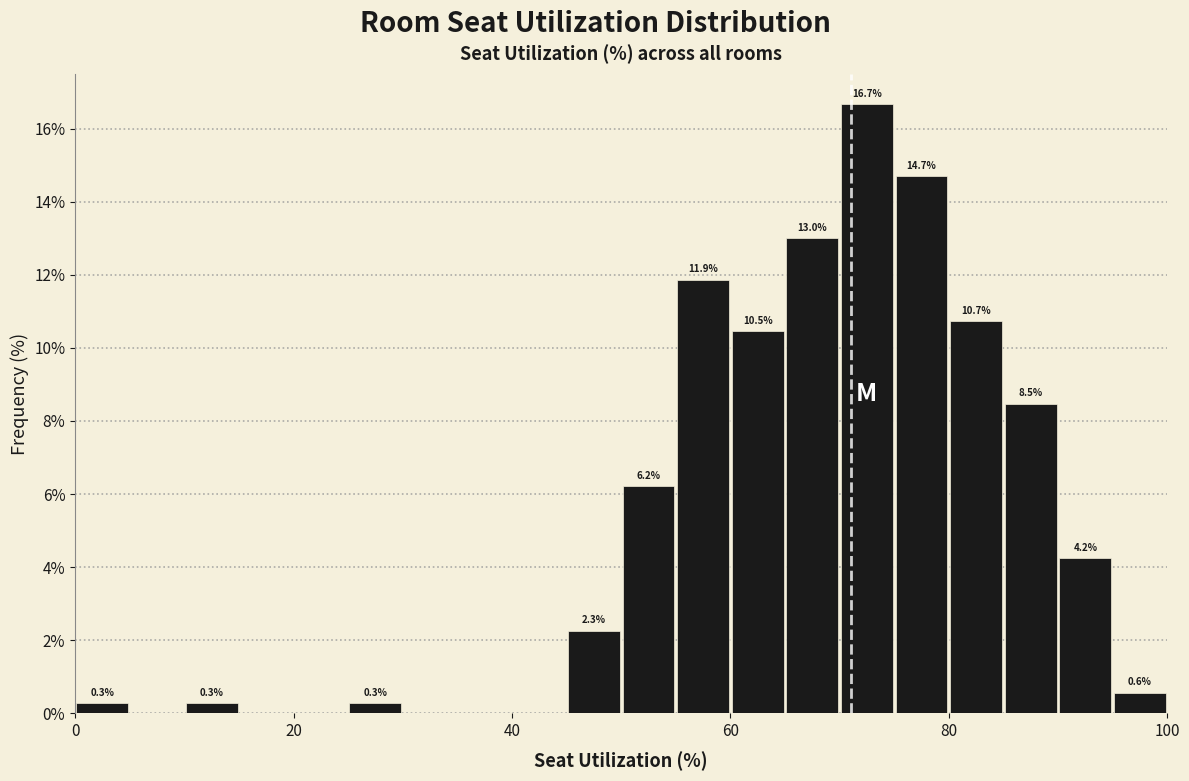

Read against the x-axis, roughly where is the centre of the tallest bar?

72